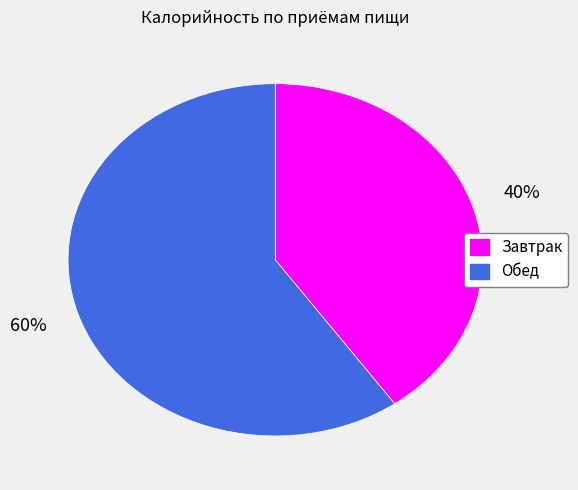

Approximately how many times larger is the value at Обед compared to Завтрак?

1.5